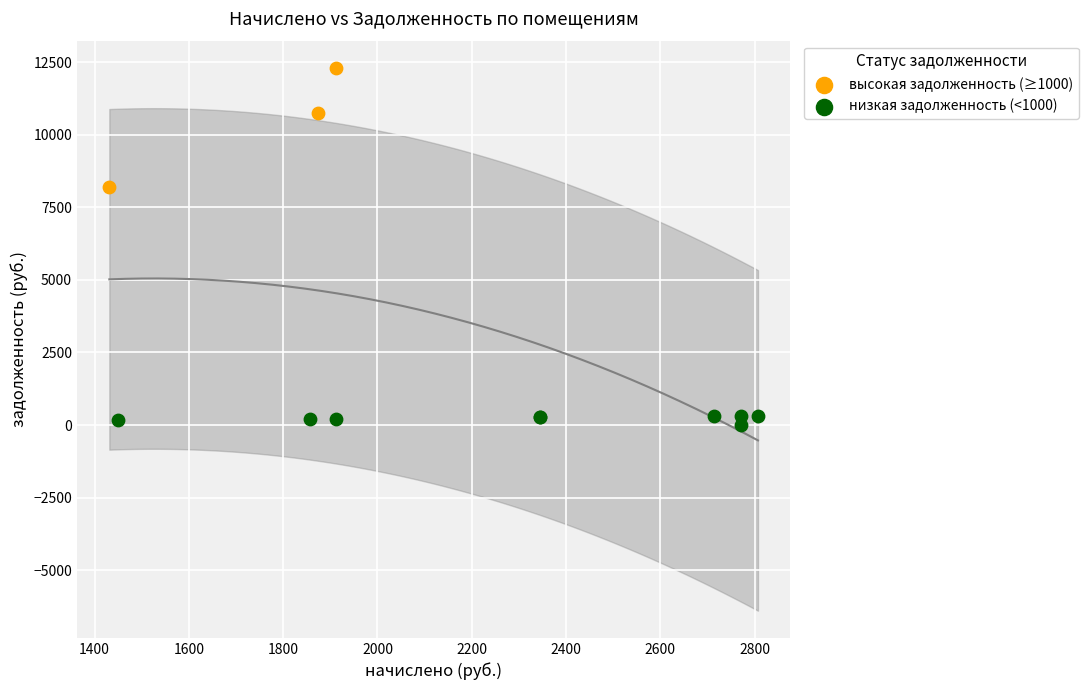

Which series contains the highest Y value?

высокая задолженность (≥1000)